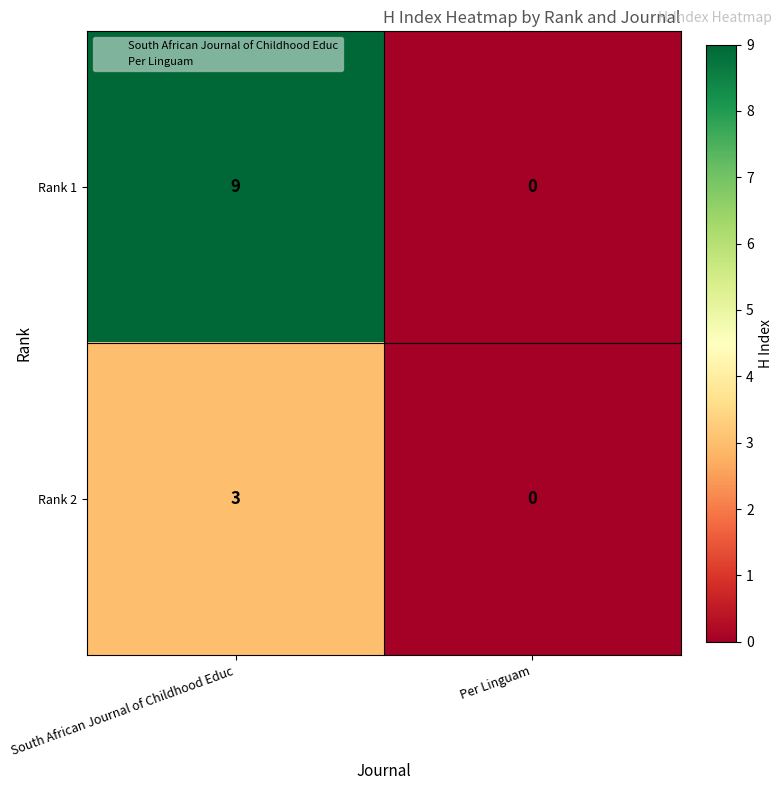

Read the Rank 1 value at South African Journal of Childhood Educ.

9